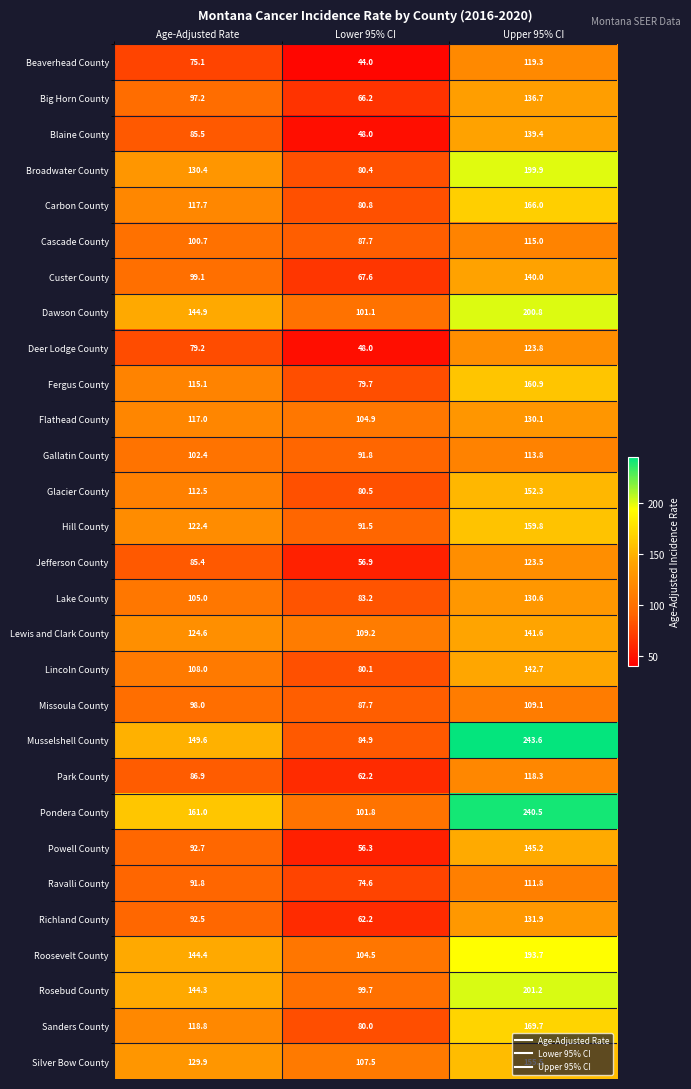

What is the difference between the highest and lowest values at Upper 95% CI?

134.5